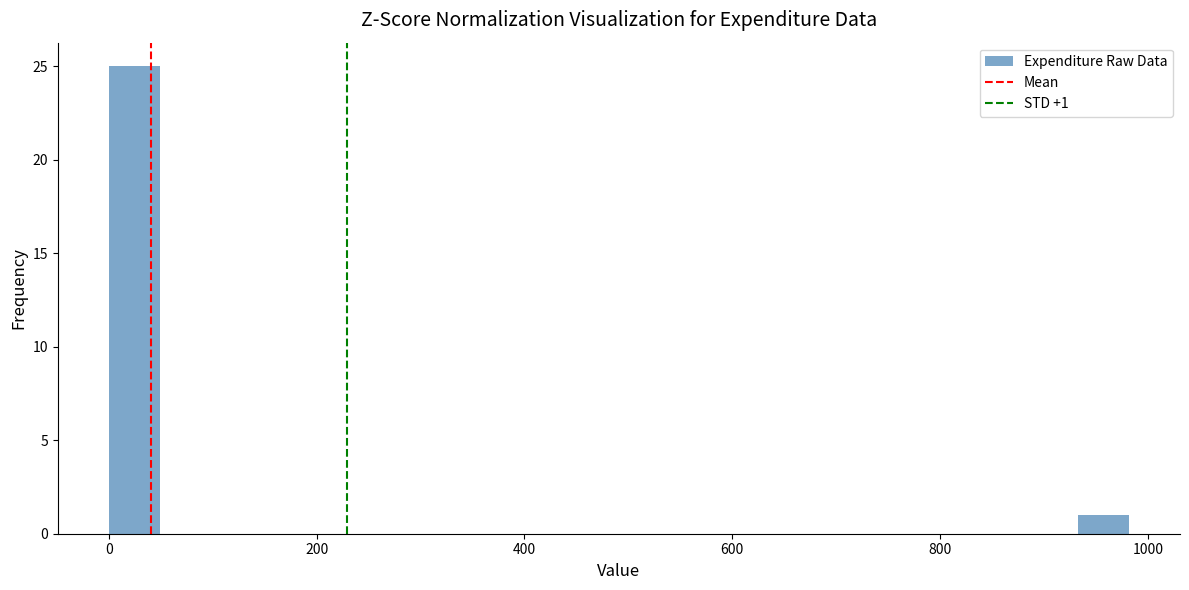

Around what value on the x-axis is the tallest bar? Give the approximate position of its centre, as read against the axis.

20